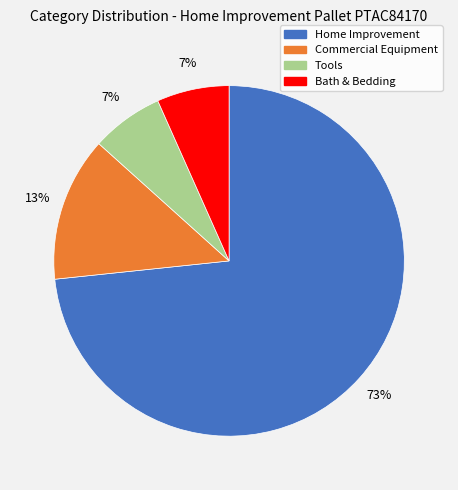

Which category has the biggest portion of the pie?

Home Improvement